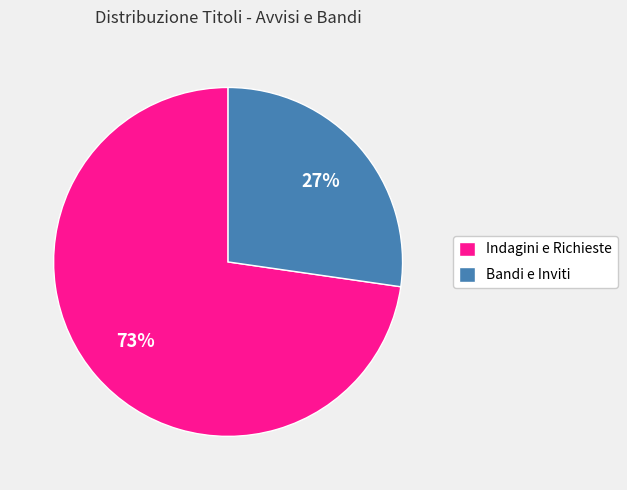

Which category has the biggest portion of the pie?

Indagini e Richieste